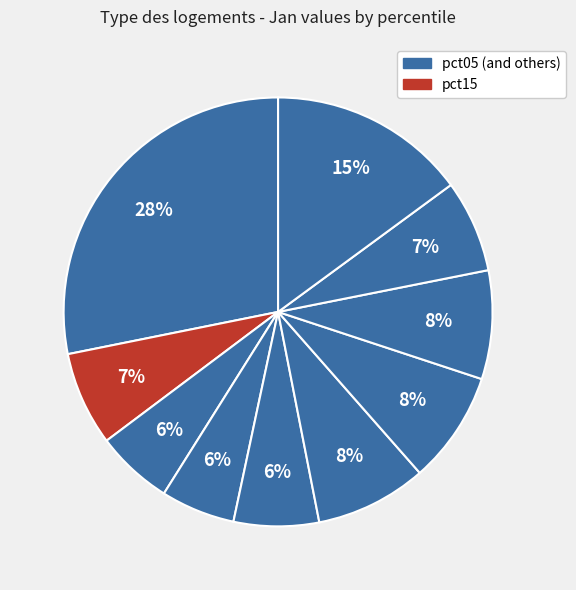

How many segments does this pie chart have?

10